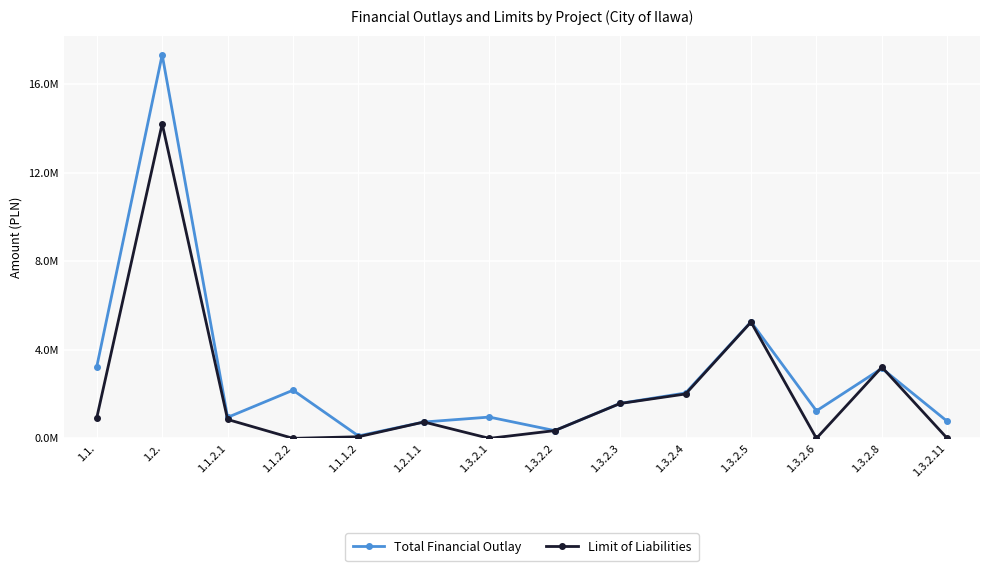

What are all the series names shown in the legend?

Total Financial Outlay, Limit of Liabilities